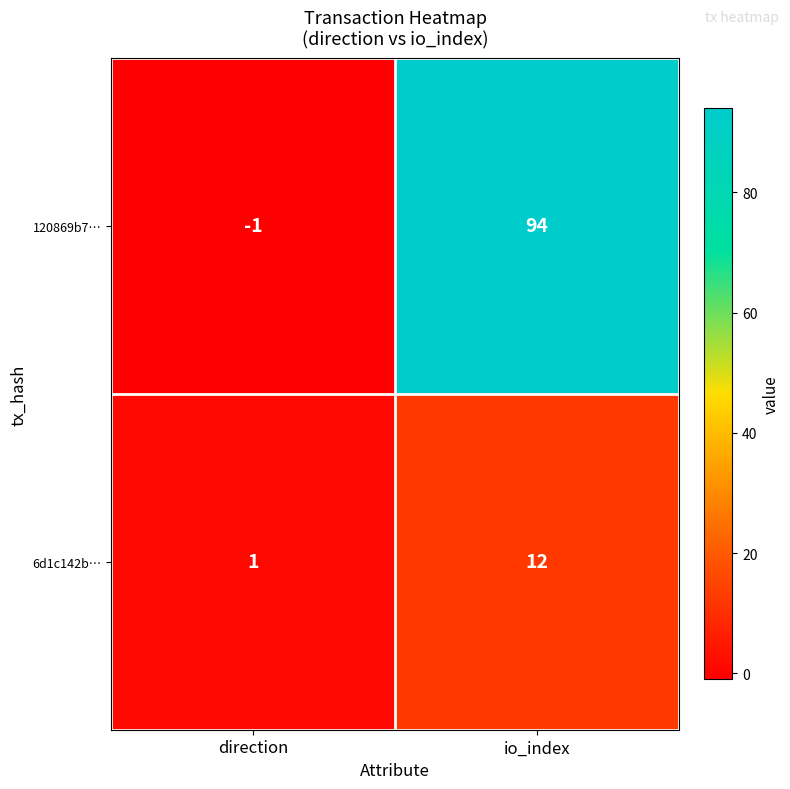

What is the maximum value for 120869b7…?

94